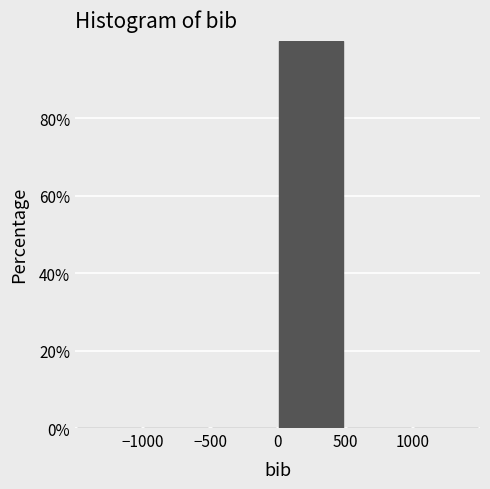

Over which range of the x-axis is the bar tallest?

0 to 500